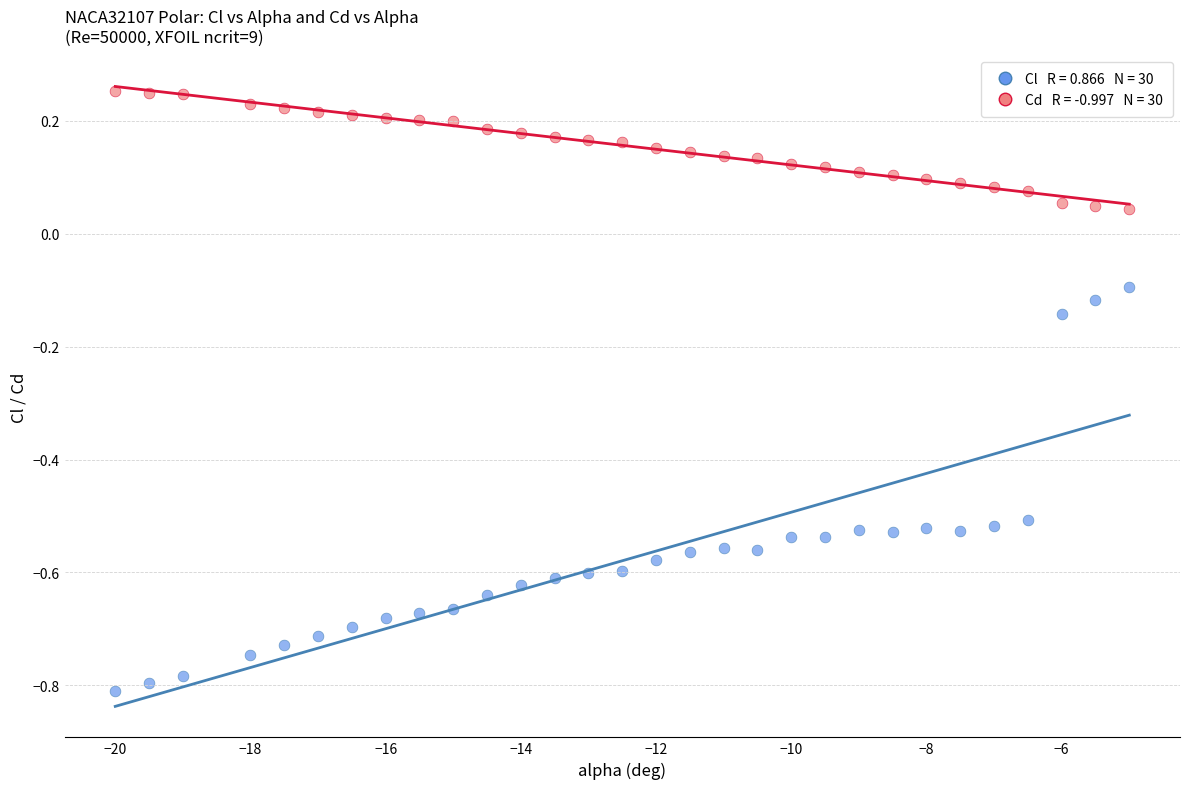

Across all data points, what is the range of Y values (max minus min)?

1.1